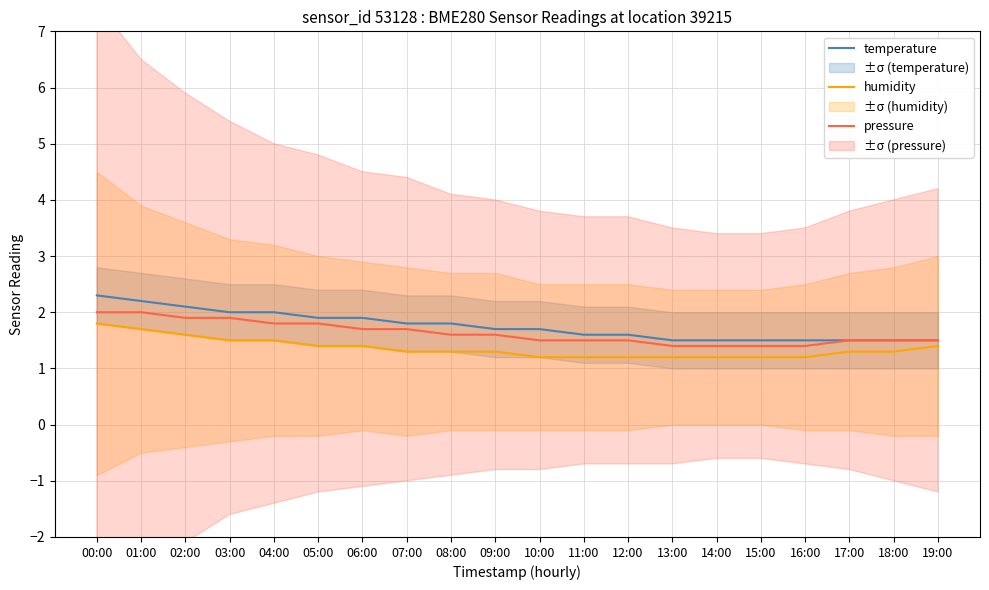

What is the minimum value for pressure?

1.4